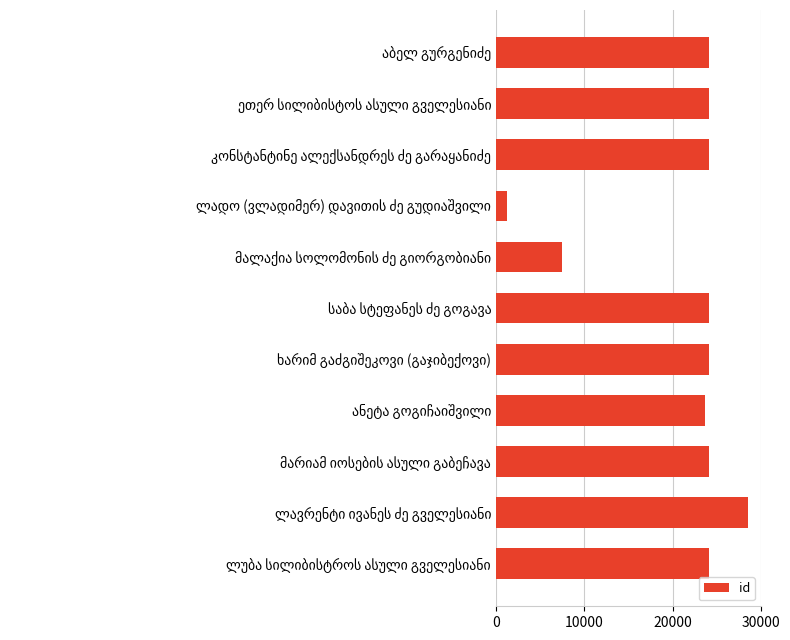

What is the sum of all values?

229541